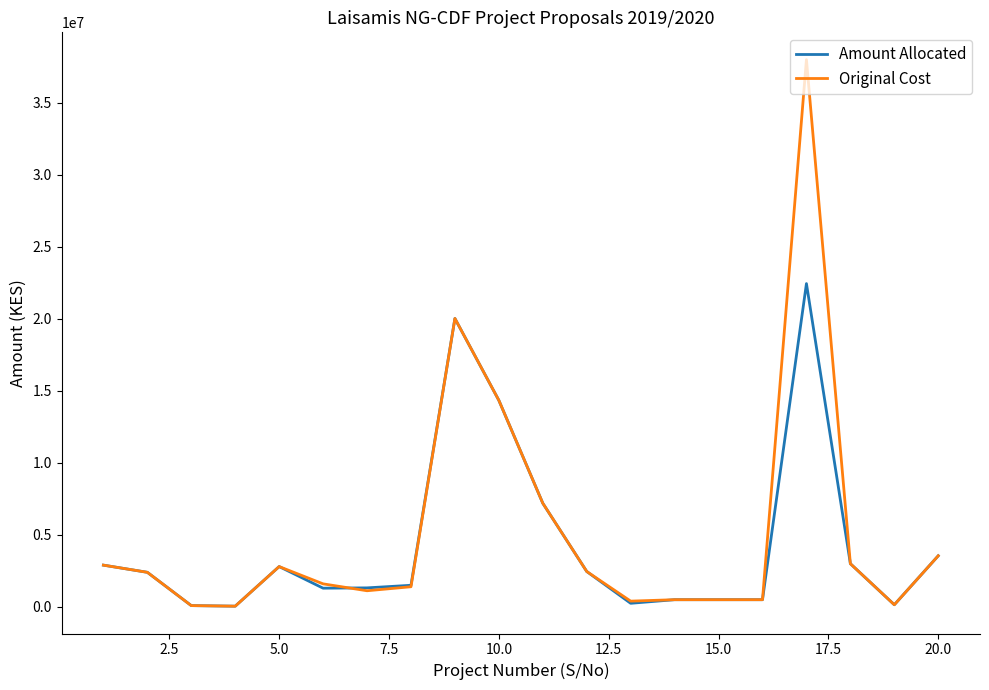

Does the chart display data point markers on the line(s)?

No